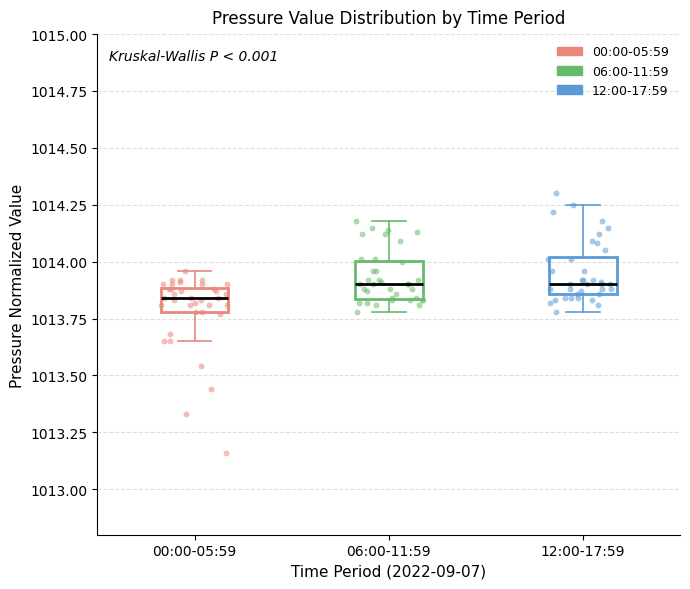

Where does the median line of the box for 00:00-05:59 sit on the y-axis? The values are not printed on the chart, so give them approximately, as read against the axis.

1013.85